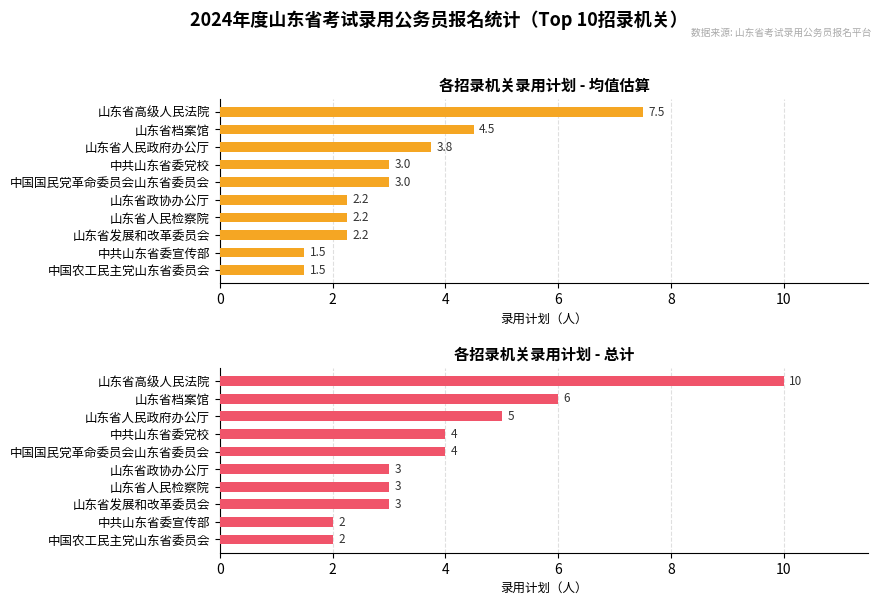

What is the difference between the maximum and minimum values in the 录用计划(最大值) series?

8.0